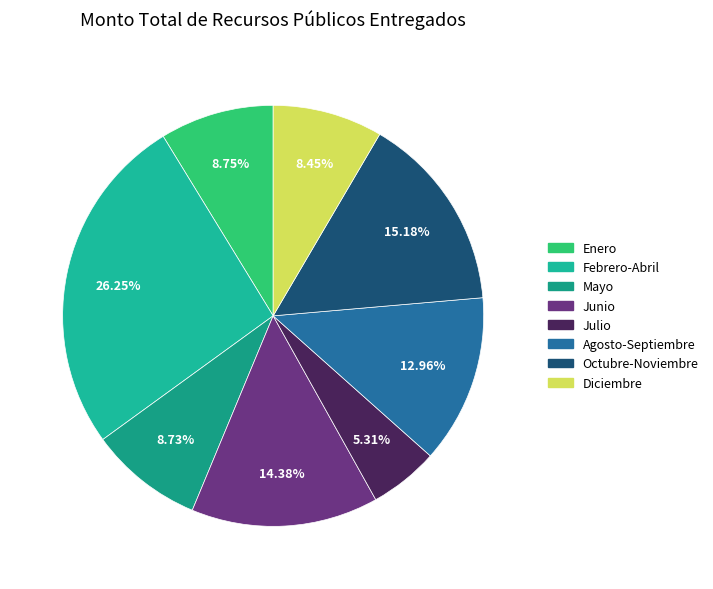

Is there any slice that represents more than half of the pie?

No